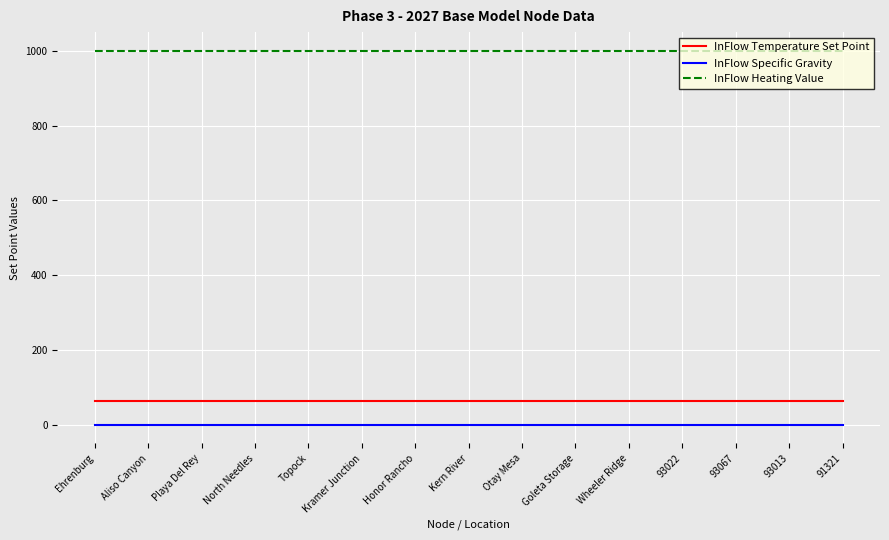

Reading left to right, transcribe all the data shown in this chart.

InFlow Temperature Set Point: 65.0	65.0	65.0	65.0	65.0	65.0	65.0	65.0	65.0	65.0	65.0	65.0	65.0	65.0	65.0
InFlow Specific Gravity: 0.6	0.6	0.6	0.6	0.6	0.6	0.6	0.6	0.6	0.6	0.6	0.6	0.6	0.6	0.6
InFlow Heating Value: 1000.0	1000.0	1000.0	1000.0	1000.0	1000.0	1000.0	1000.0	1000.0	1000.0	1000.0	1000.0	1000.0	1000.0	1000.0